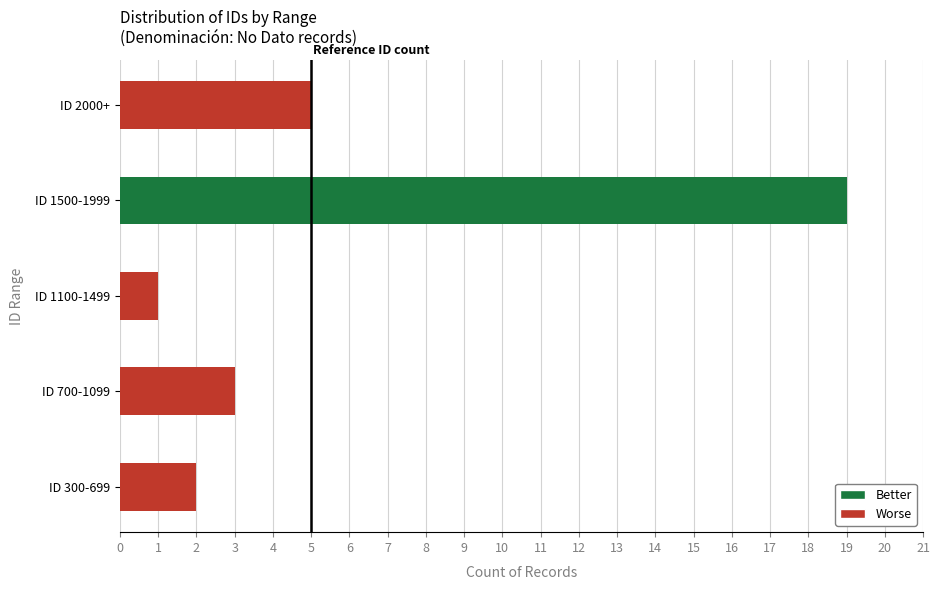

What is the sum of the values at ID 700-1099 and ID 2000+?

8